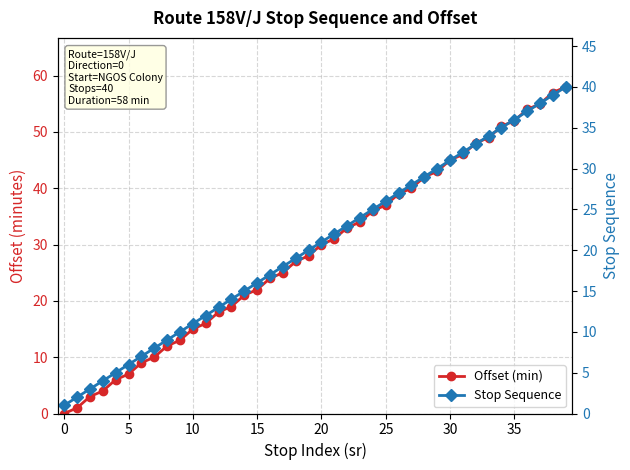

Rank the series at 24 from lowest to highest value.

Stop Sequence, Offset (min)